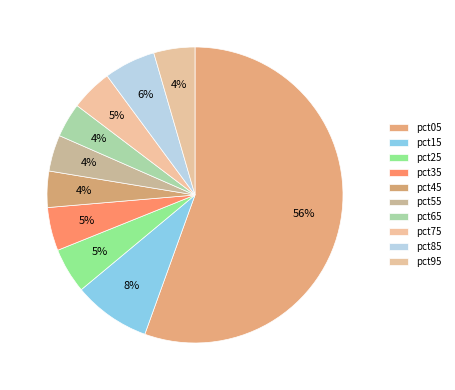

Count the number of slices in the pie.

10